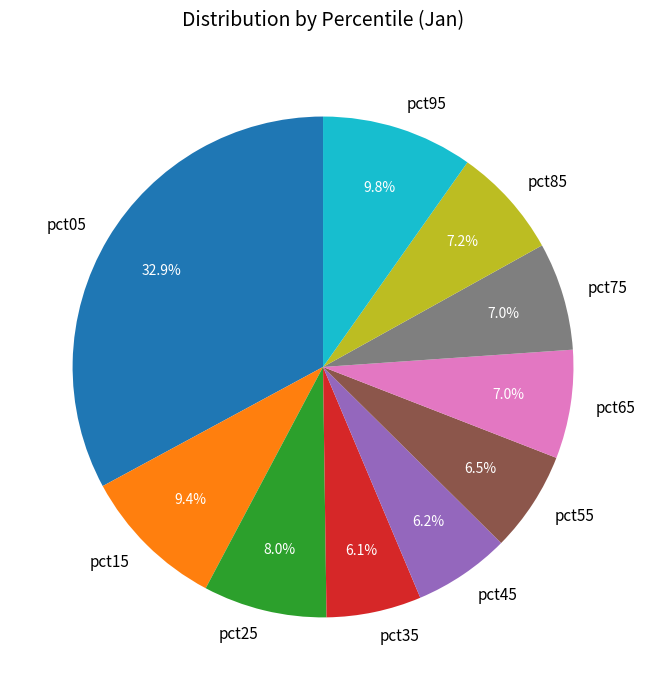

How many segments does this pie chart have?

10